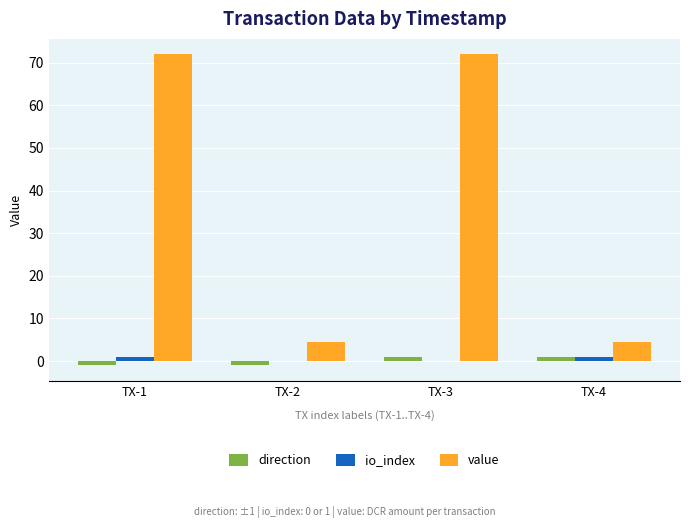

What is the maximum value for value?

71.9